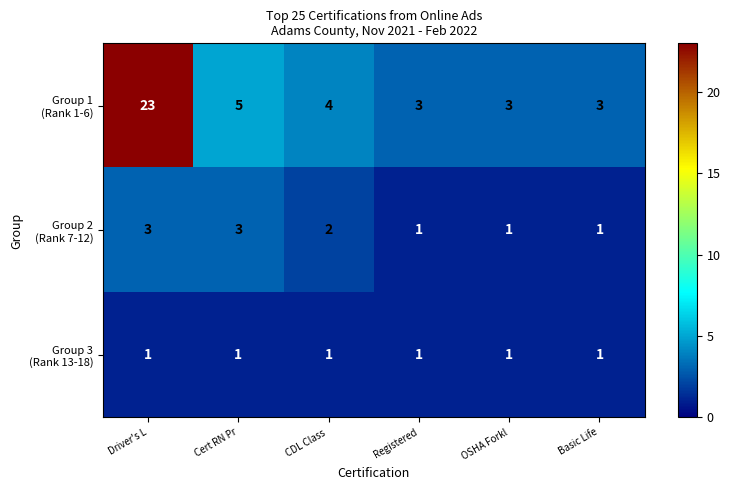

How many data points does each series have?

6